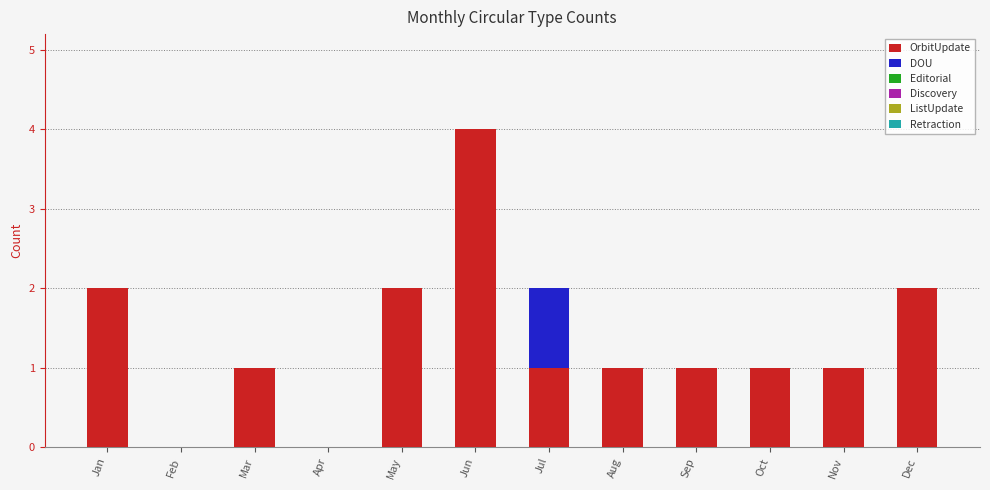

What is the highest value of the OrbitUpdate series?

4